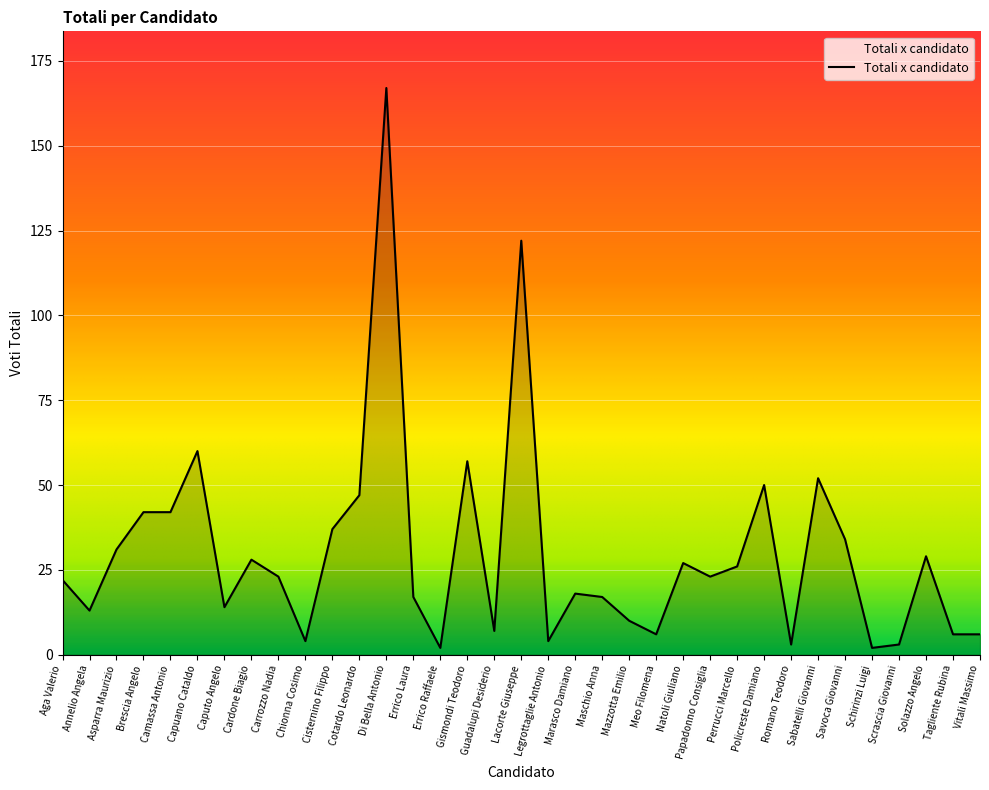

At which label does the data first exceed 23?

Asparra Maurizio